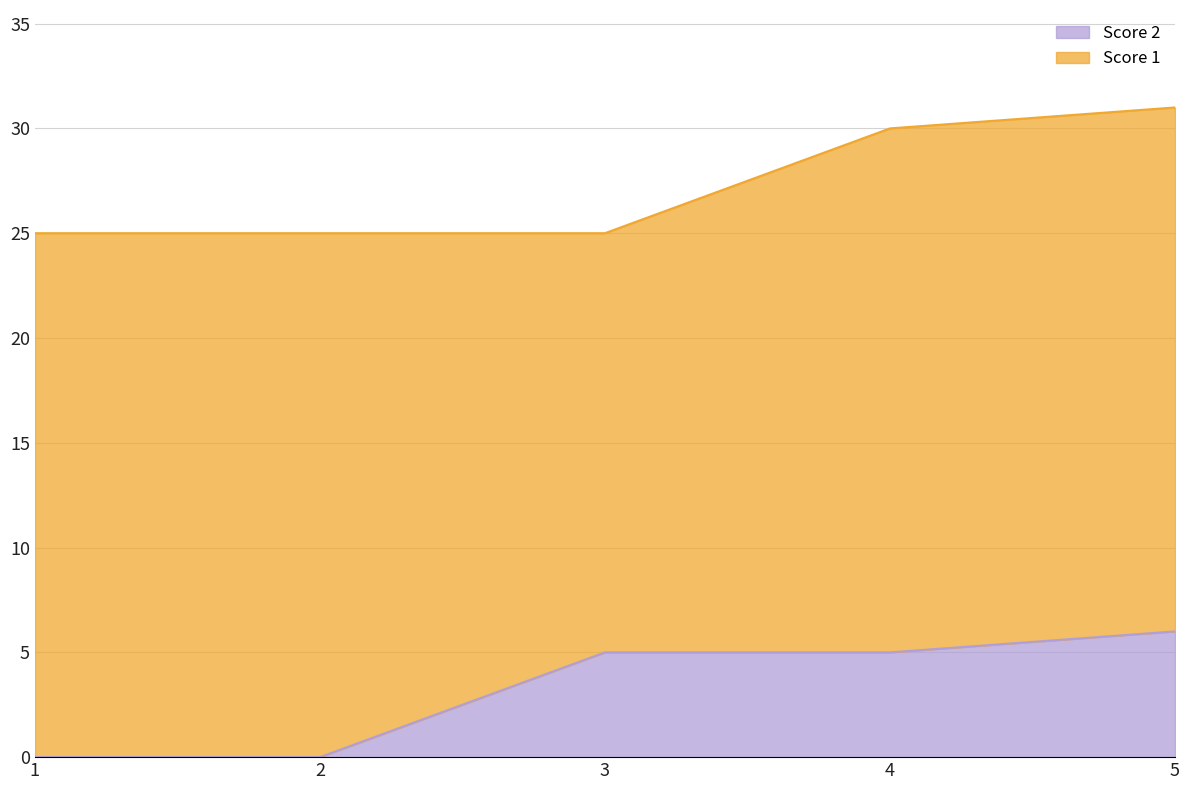

True or false: the data shows 6 at 5.

True